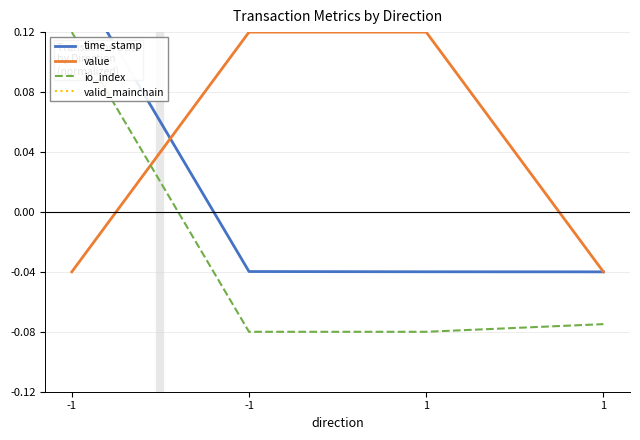

How many values in io_index are below zero?

3